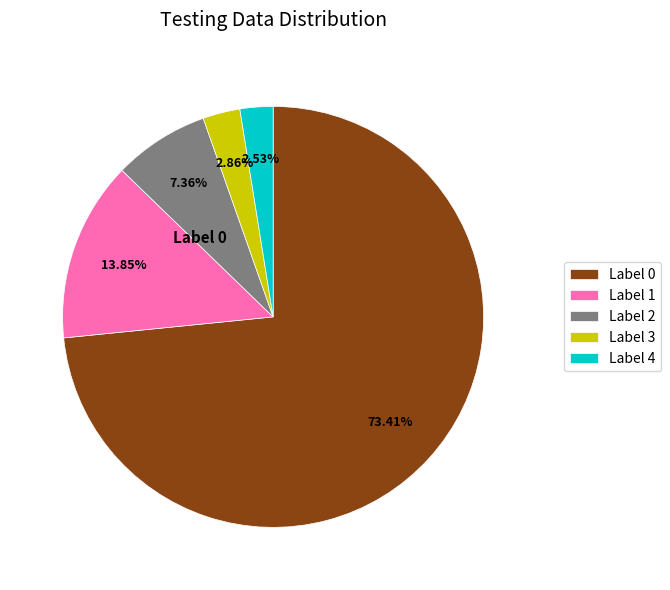

Which has a higher value, Label 1 or Label 0?

Label 0